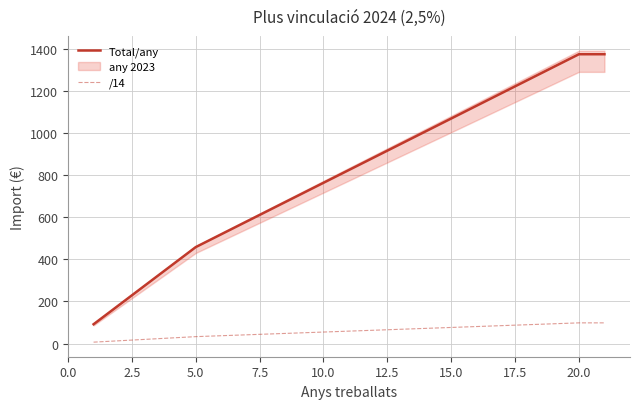

True or false: /14 and Total/any cross at least once.

False